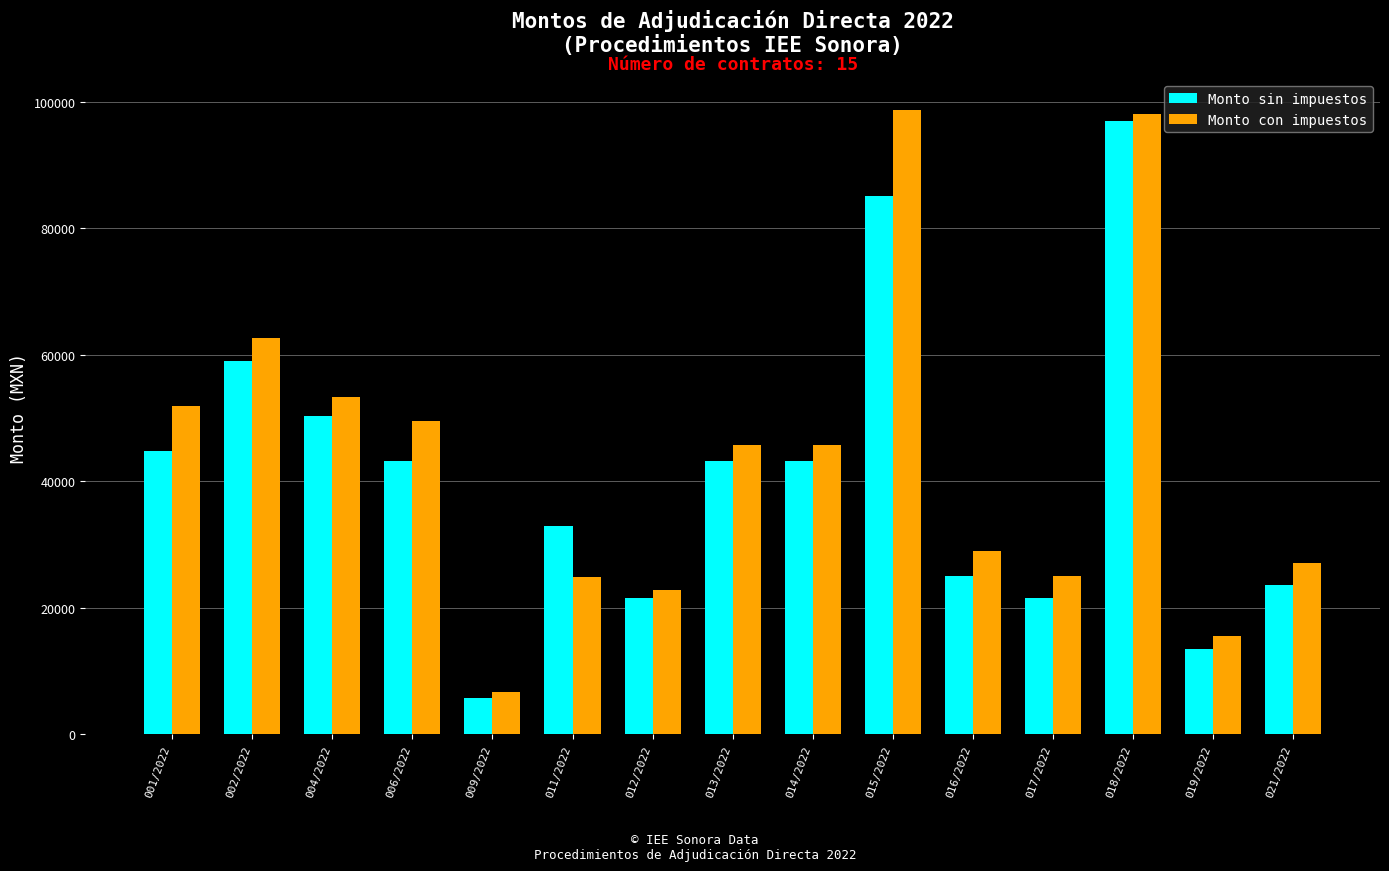

What is the maximum value for Monto sin impuestos?

96900.0